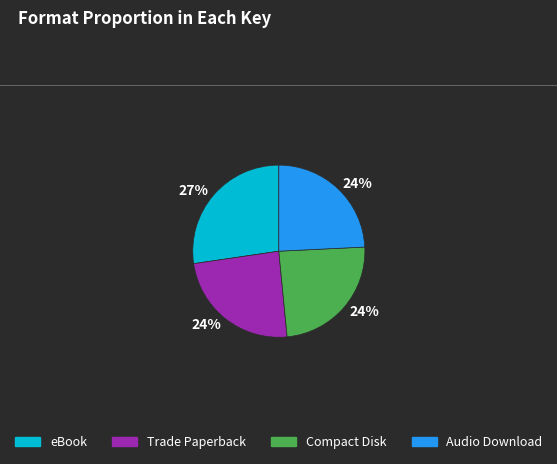

What is the largest slice in the pie chart?

eBook